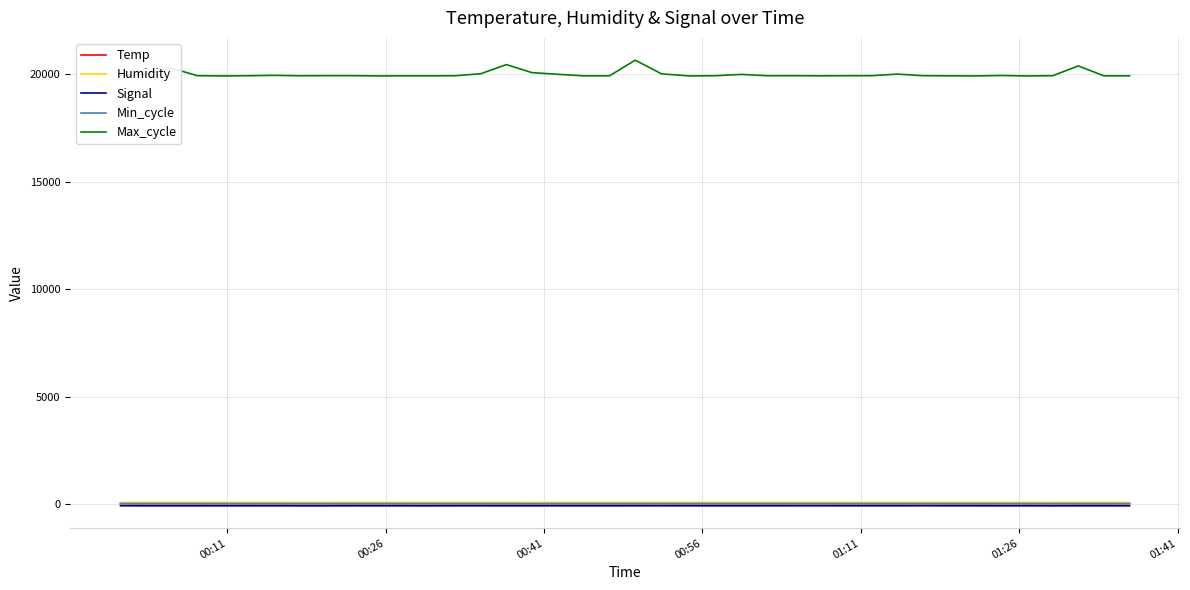

Which series has the largest total across all categories?

Max_cycle